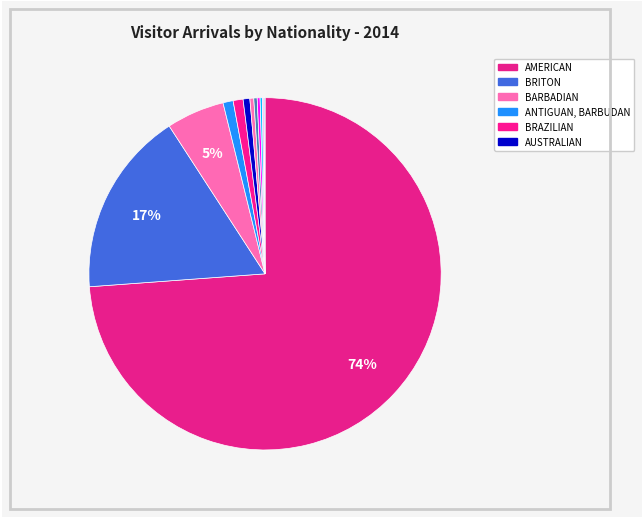

Is there a majority slice in this chart?

Yes